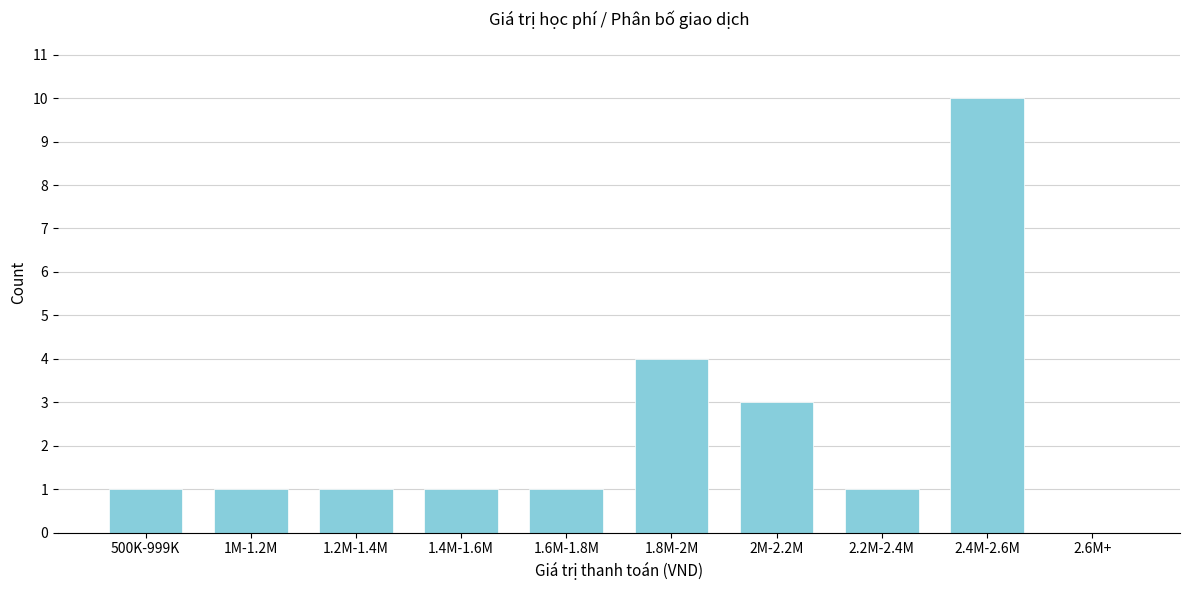

Reading left to right, list all the values displayed in this chart.

500K-999K=1	1M-1.2M=1	1.2M-1.4M=1	1.4M-1.6M=1	1.6M-1.8M=1	1.8M-2M=4	2M-2.2M=3	2.2M-2.4M=1	2.4M-2.6M=10	2.6M+=0